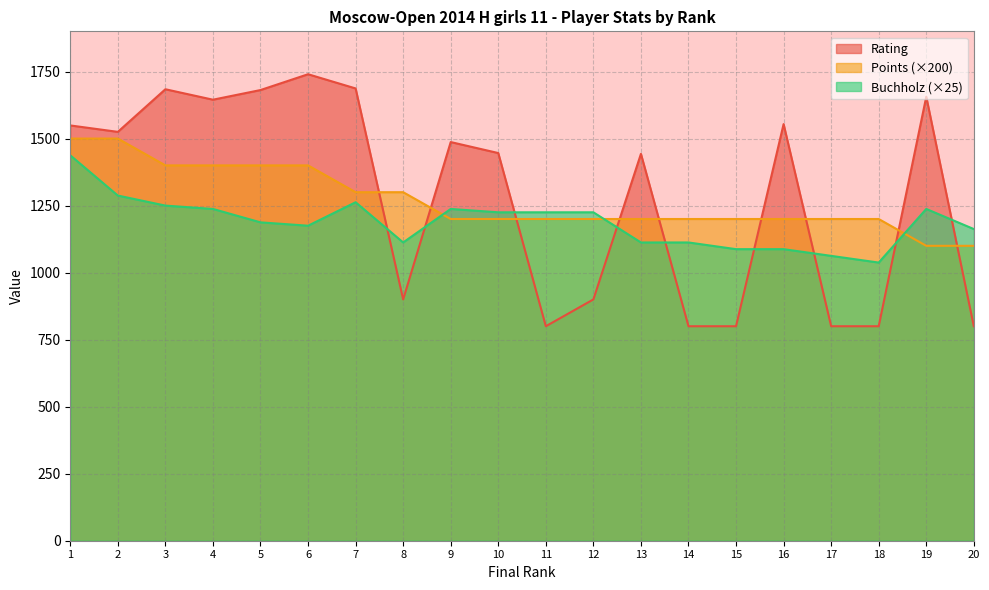

How many Points values are between 1200 and 1400?

16